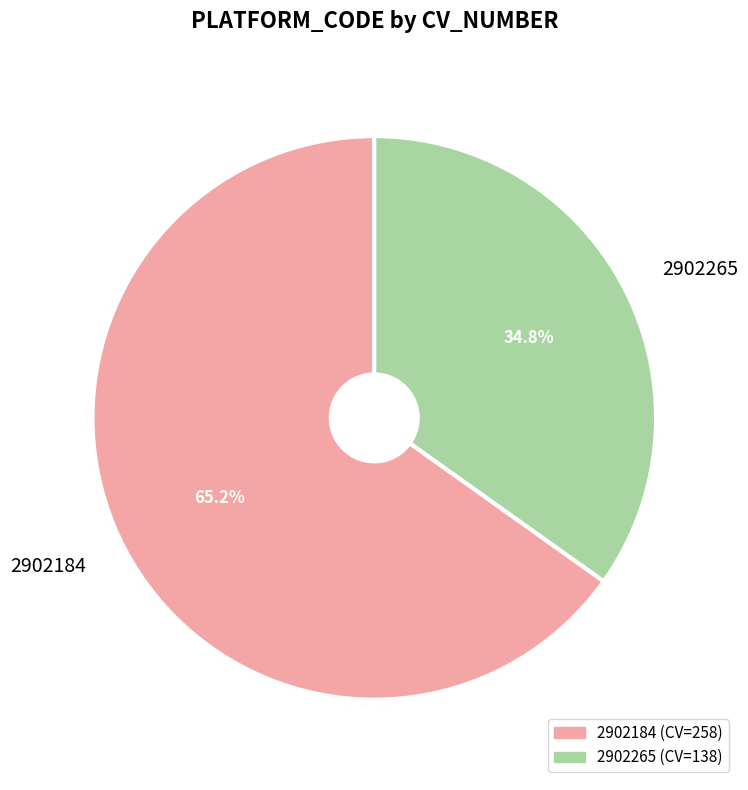

Is it true that 2902265 is 35% of the pie?

True